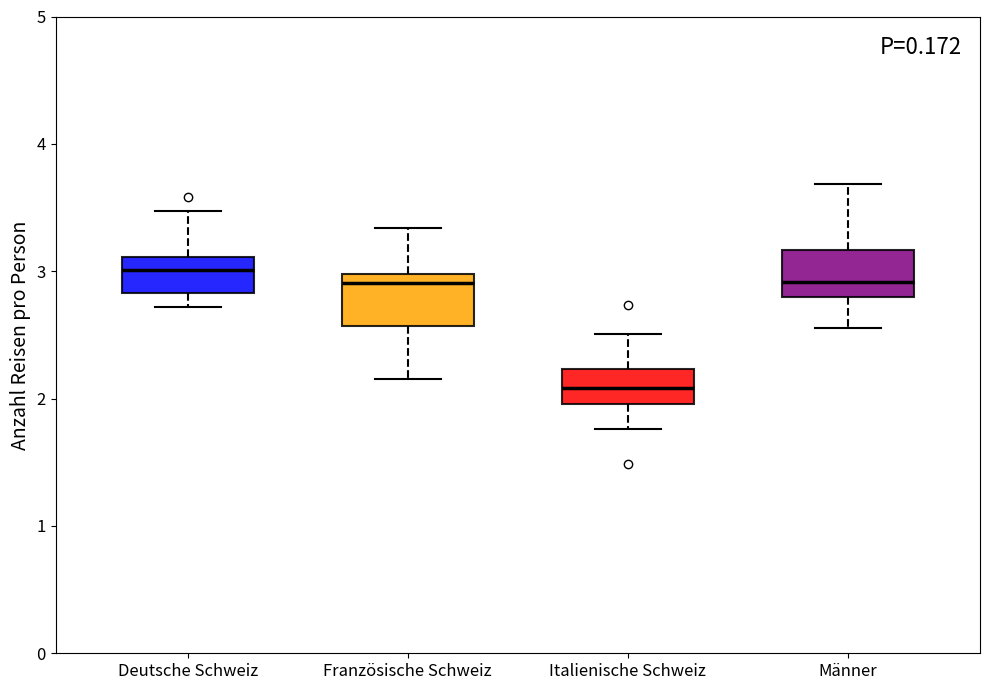

Which box's median line is the lowest?

Italienische Schweiz